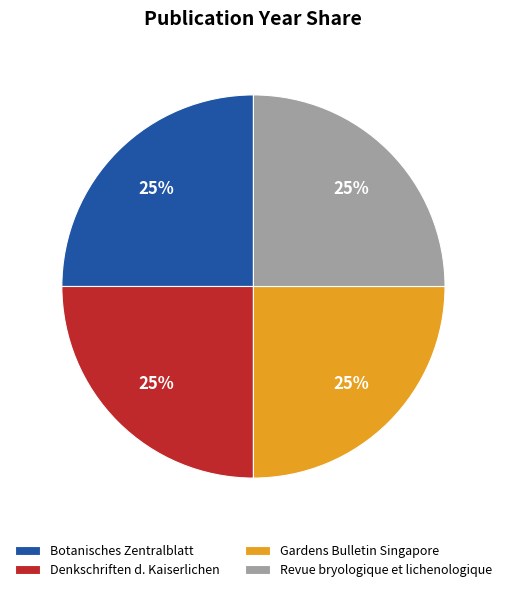

What is the ratio of the value at Revue bryologique et lichenologique to the value at Denkschriften d. Kaiserlichen?

1.0